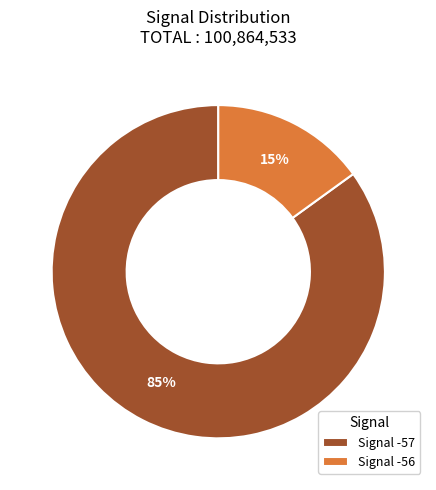

The Signal -56 slice represents 15% of the pie. True or false?

True